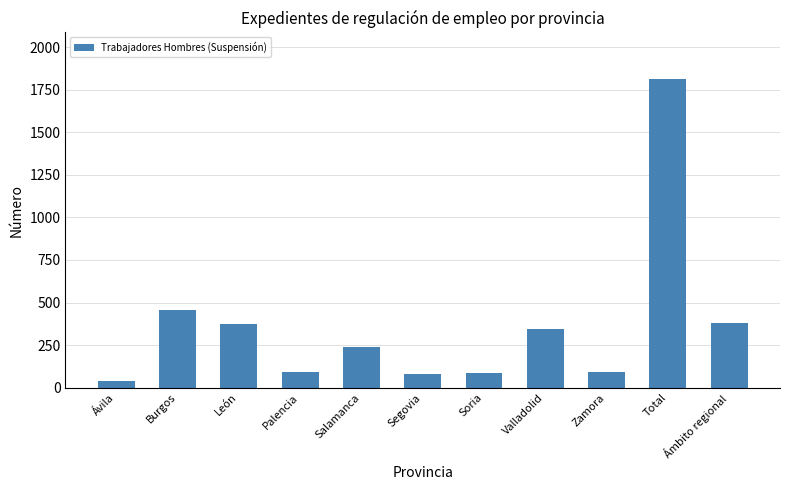

Is it true that the value at Burgos is 600?

False